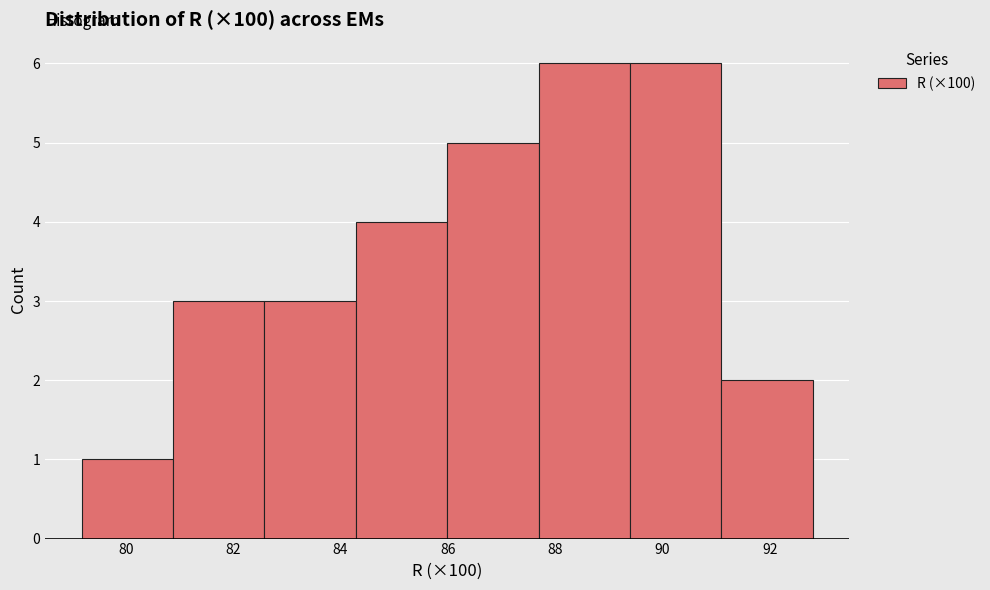

How tall is the bar that spans 82.6 to 84.2 on the x-axis? Neither the bar edges nor the heights are printed on the chart, so give them approximately, as read against the axes.

3